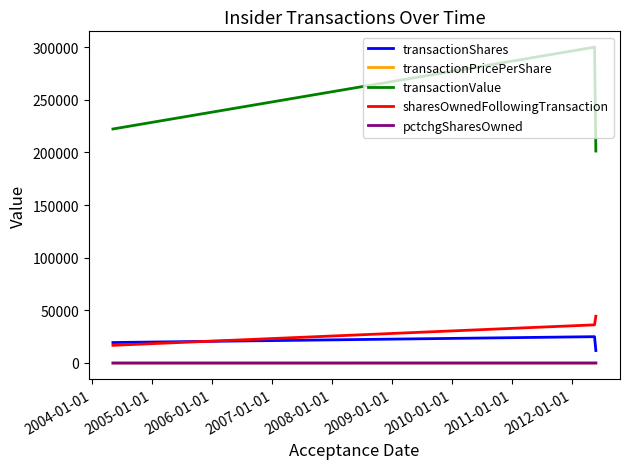

What are all the series names shown in the legend?

transactionShares, transactionPricePerShare, transactionValue, sharesOwnedFollowingTransaction, pctchgSharesOwned